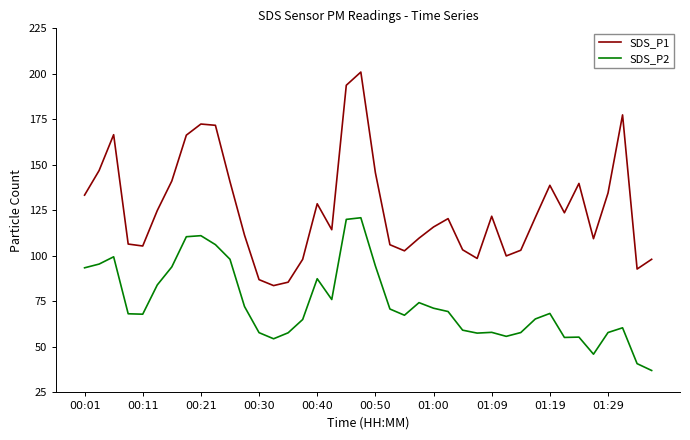

True or false: SDS_P2 and SDS_P1 cross at least once.

False